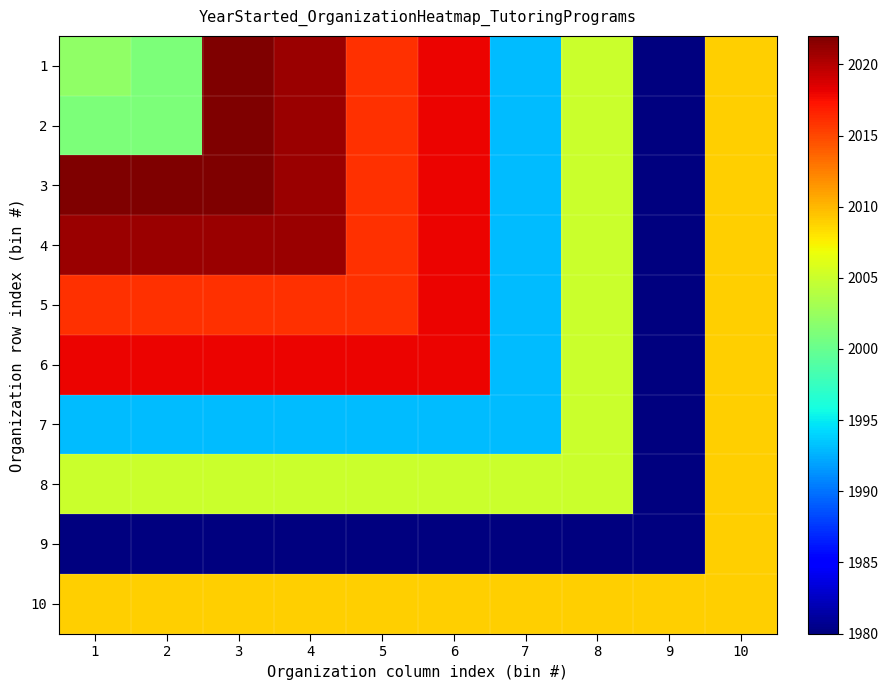

Reading right to left, extract all data points from this chart.

1: 10=2009	9=1980	8=2005	7=1993	6=2018	5=2016	4=2021	3=2022	2=2001	1=2002
2: 10=2009	9=1980	8=2005	7=1993	6=2018	5=2016	4=2021	3=2022	2=2001	1=2001
3: 10=2009	9=1980	8=2005	7=1993	6=2018	5=2016	4=2021	3=2022	2=2022	1=2022
4: 10=2009	9=1980	8=2005	7=1993	6=2018	5=2016	4=2021	3=2021	2=2021	1=2021
5: 10=2009	9=1980	8=2005	7=1993	6=2018	5=2016	4=2016	3=2016	2=2016	1=2016
6: 10=2009	9=1980	8=2005	7=1993	6=2018	5=2018	4=2018	3=2018	2=2018	1=2018
7: 10=2009	9=1980	8=2005	7=1993	6=1993	5=1993	4=1993	3=1993	2=1993	1=1993
8: 10=2009	9=1980	8=2005	7=2005	6=2005	5=2005	4=2005	3=2005	2=2005	1=2005
9: 10=2009	9=1980	8=1980	7=1980	6=1980	5=1980	4=1980	3=1980	2=1980	1=1980
10: 10=2009	9=2009	8=2009	7=2009	6=2009	5=2009	4=2009	3=2009	2=2009	1=2009